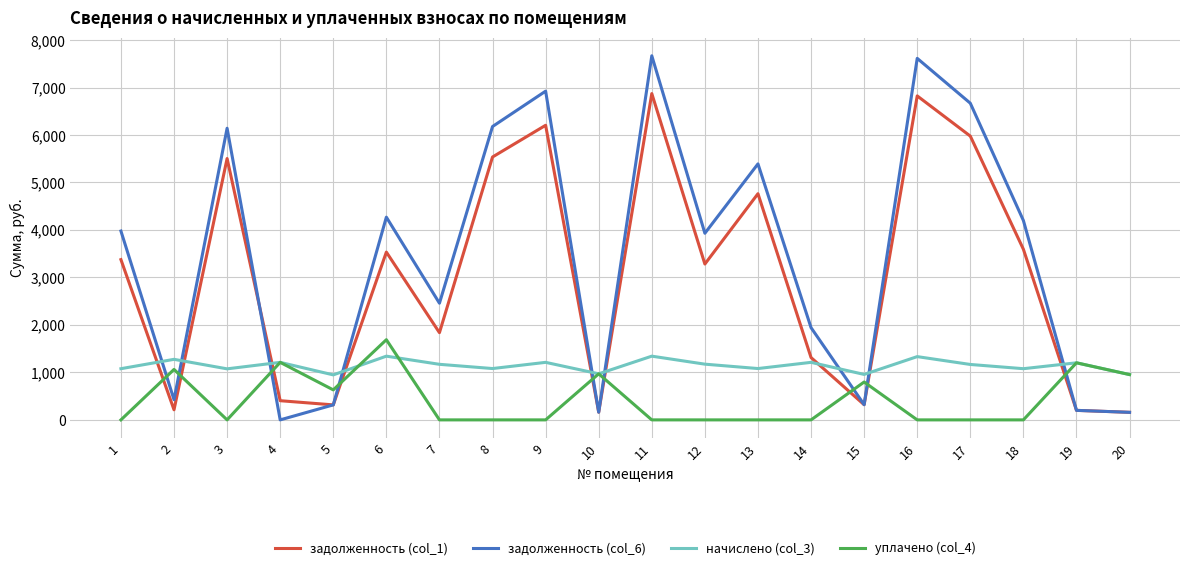

At which label does задолженность (col_1) first exceed 3375?

1